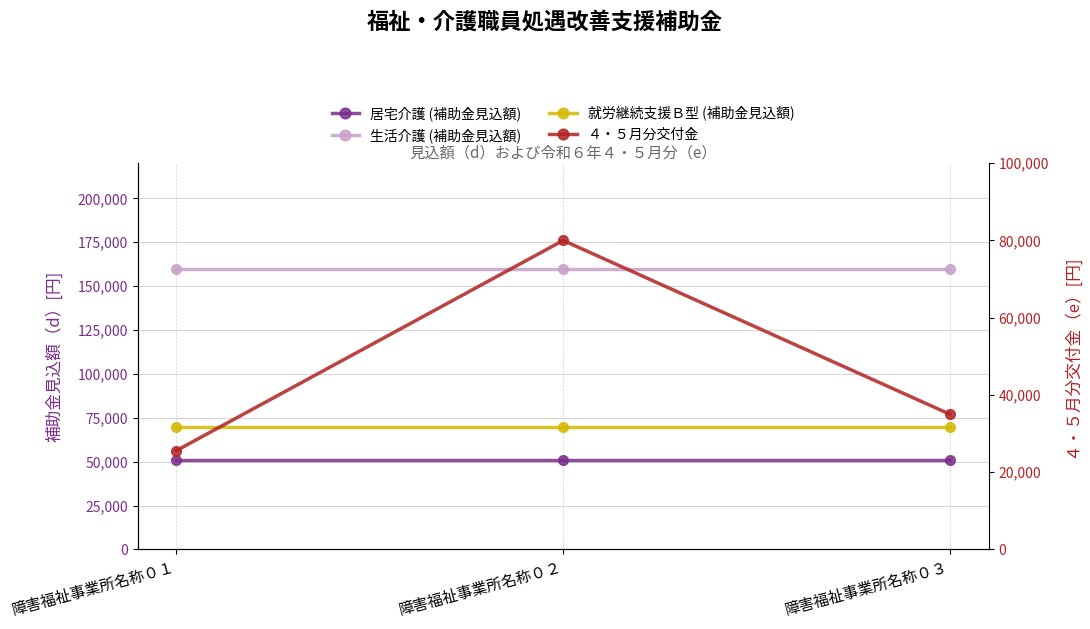

Is it true that 生活介護 (補助金見込額) equals 256451 at 障害福祉事業所名称０２?

False